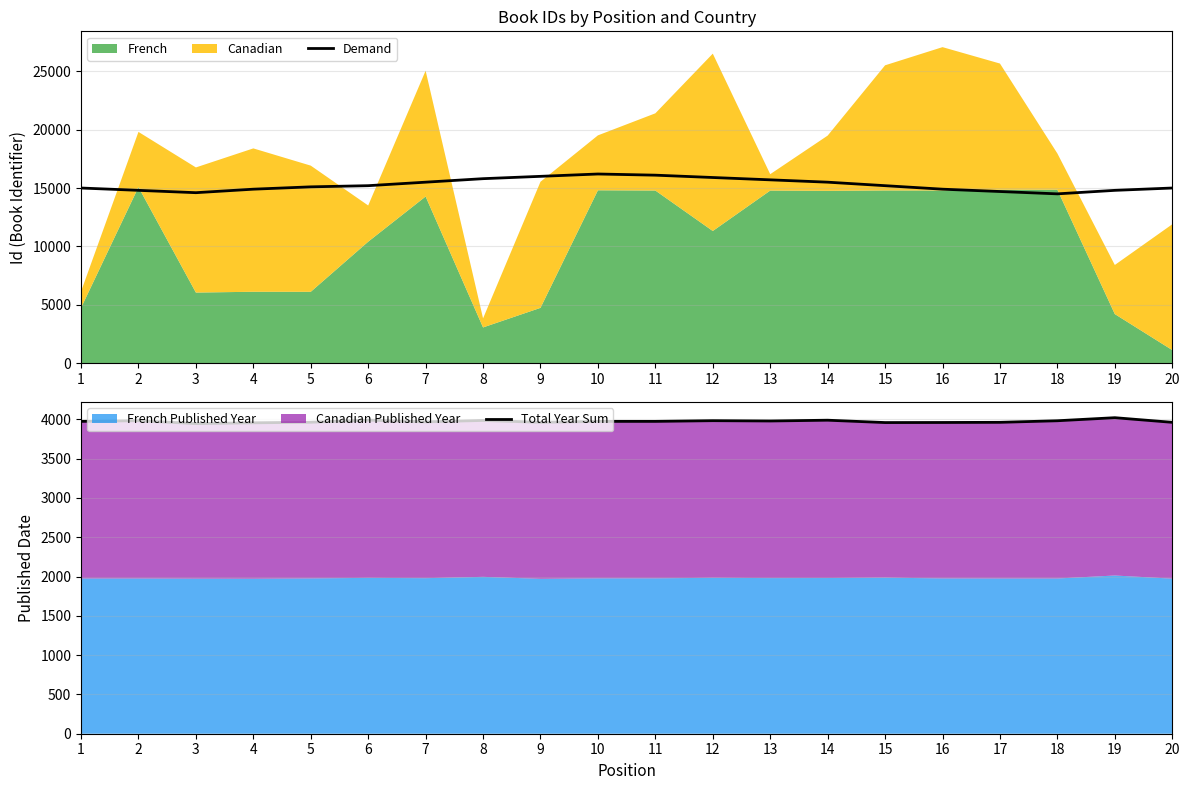

What is the smallest value displayed?

3946